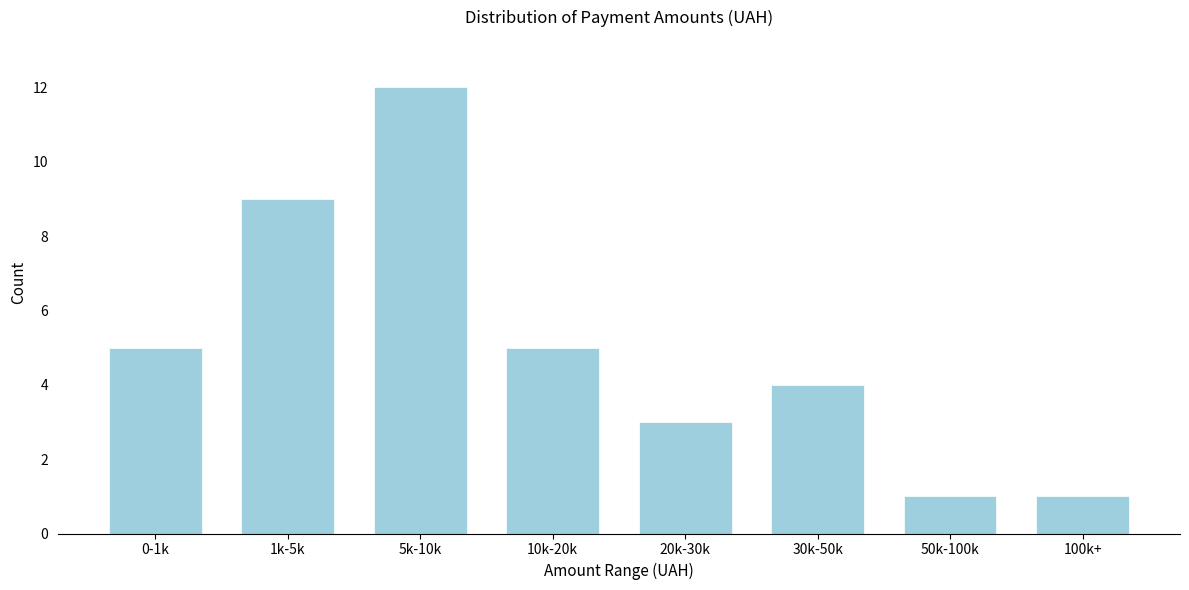

Reading right to left, transcribe all the data shown in this chart.

100k+=1	50k-100k=1	30k-50k=4	20k-30k=3	10k-20k=5	5k-10k=12	1k-5k=9	0-1k=5